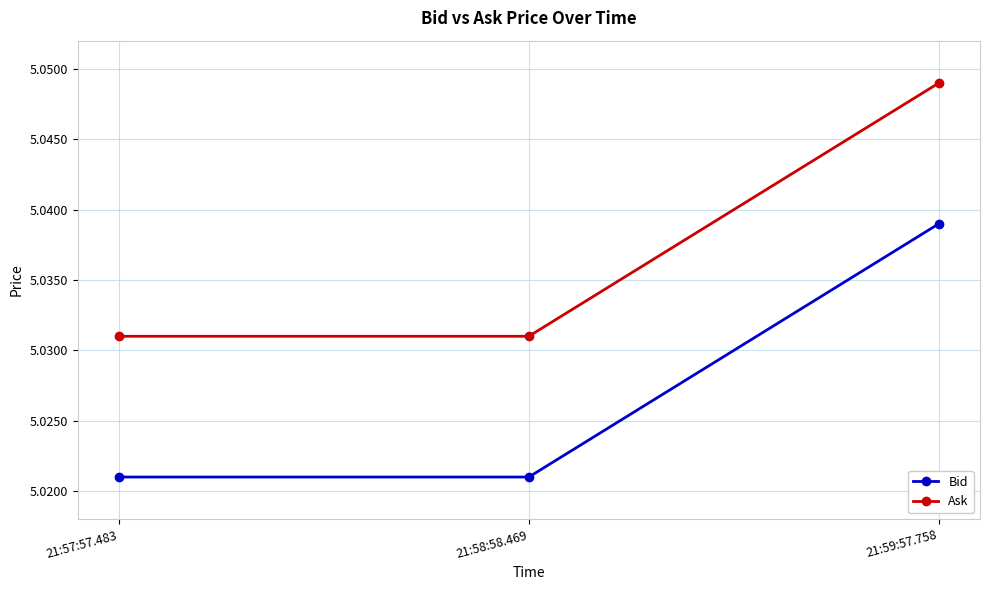

What position from the right is 21:59:57.758?

1